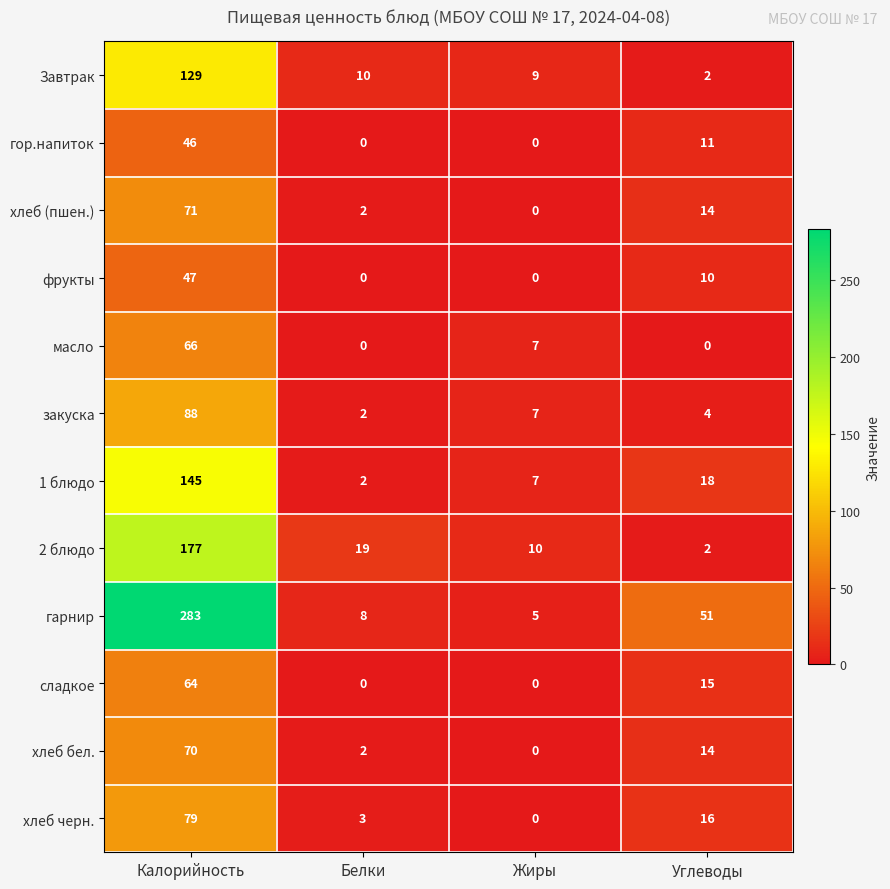

What is the sum of all хлеб (пшен.) values?

87